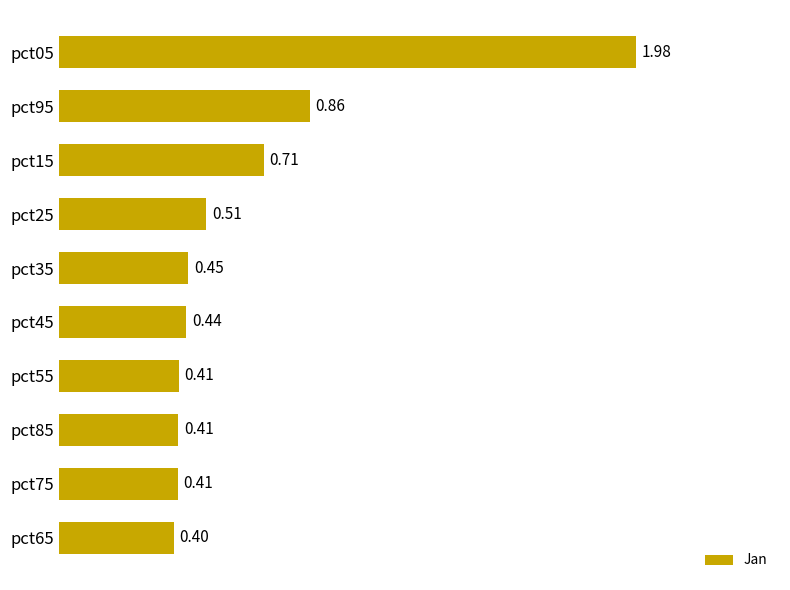

What is the difference between the maximum and second lowest values?

1.6